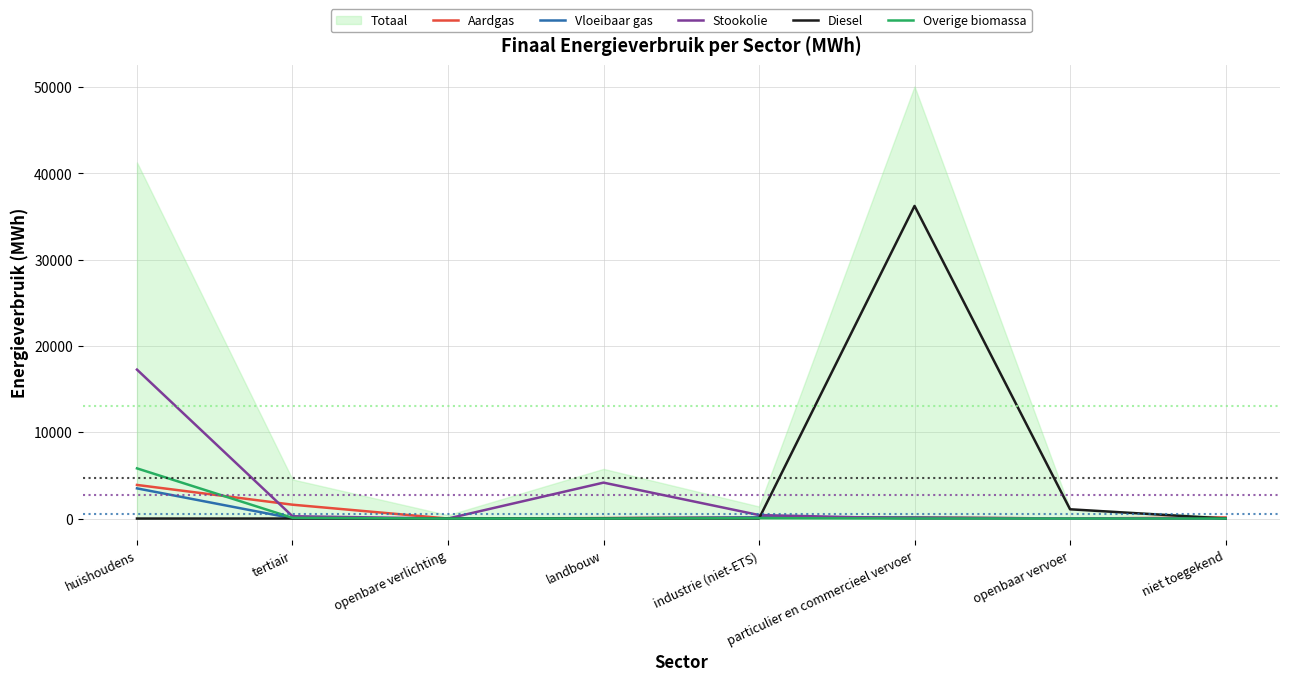

In Diesel, how many points are higher than both neighbors (excluding endpoints)?

1